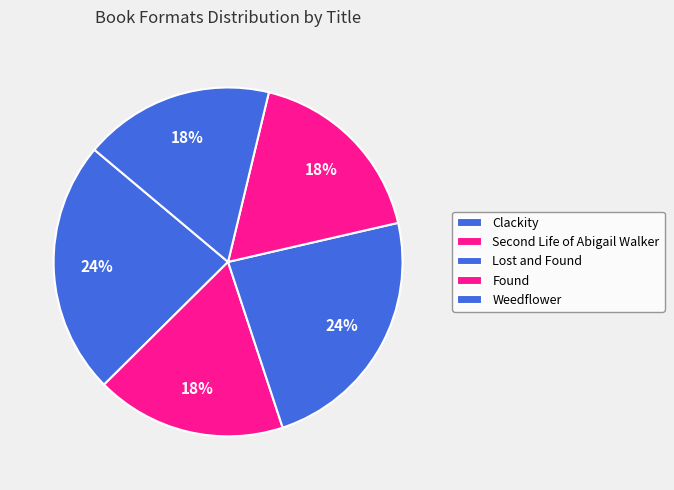

Is Lost and Found the majority of the pie?

No